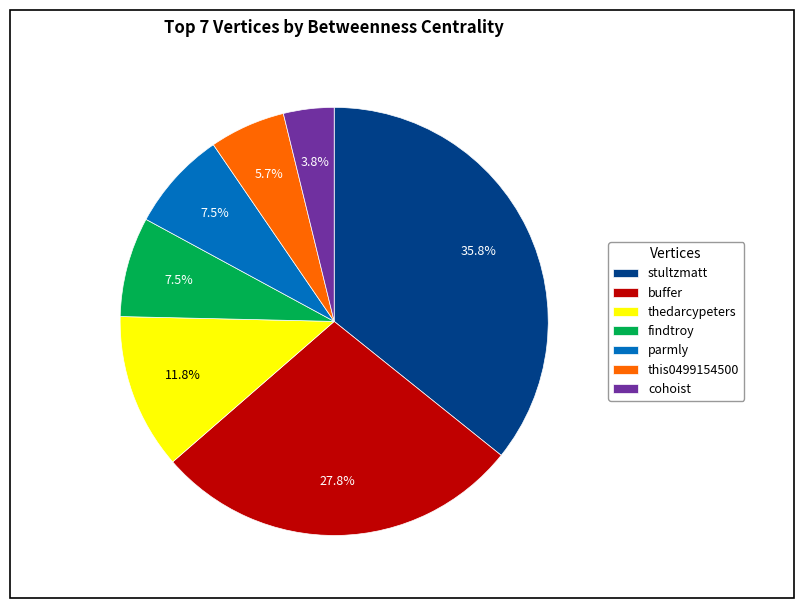

True or false: stultzmatt accounts for 26% of the total.

False